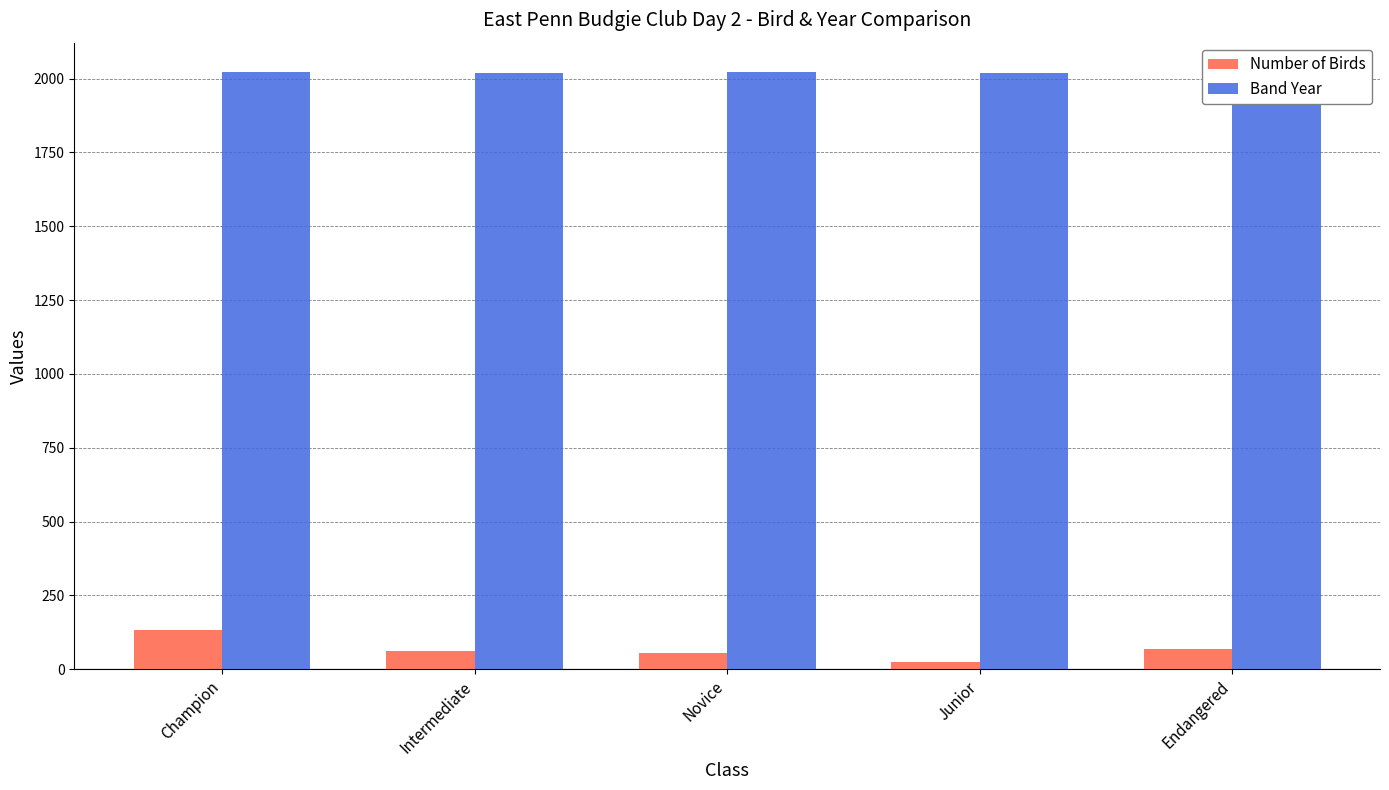

At which category is the sum across all series the highest?

Champion